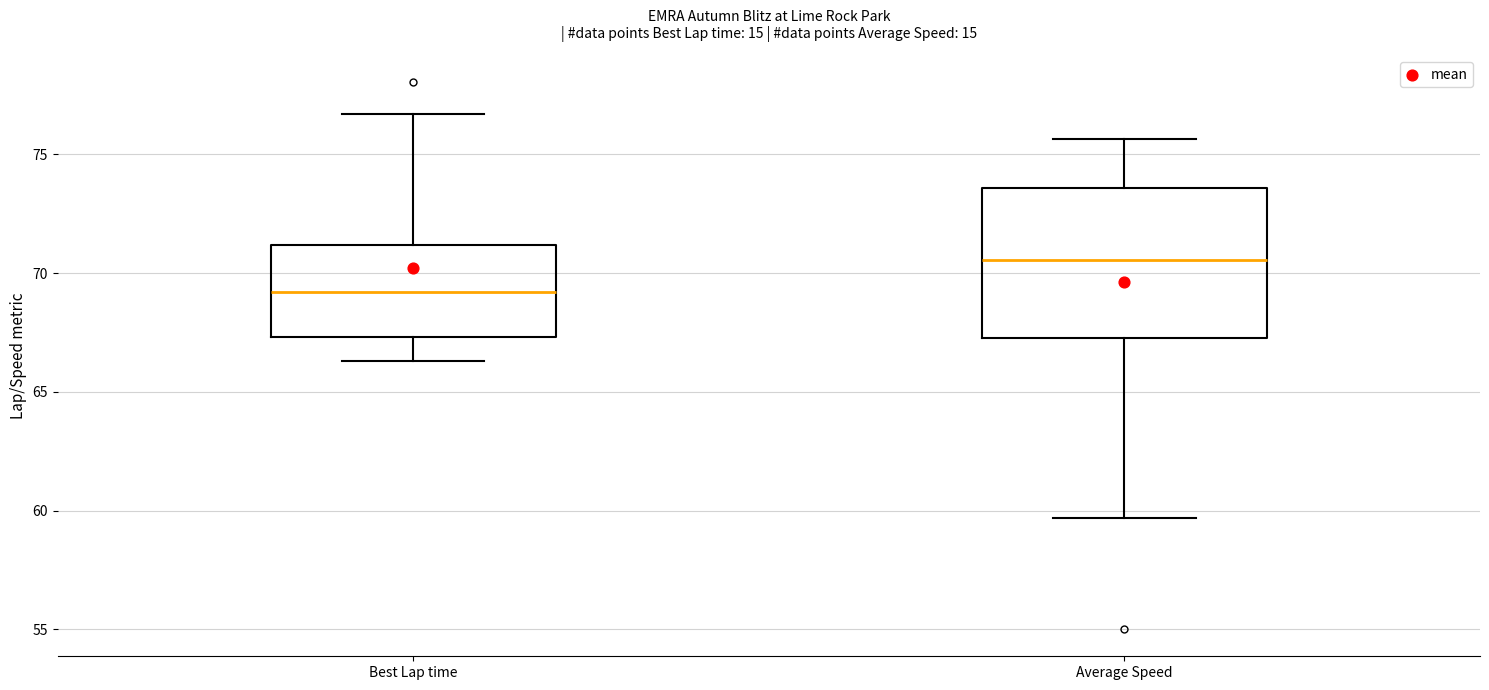

Where does the upper whisker of the box for Best Lap time end on the y-axis? The values are not printed on the chart, so give them approximately, as read against the axis.

76.5